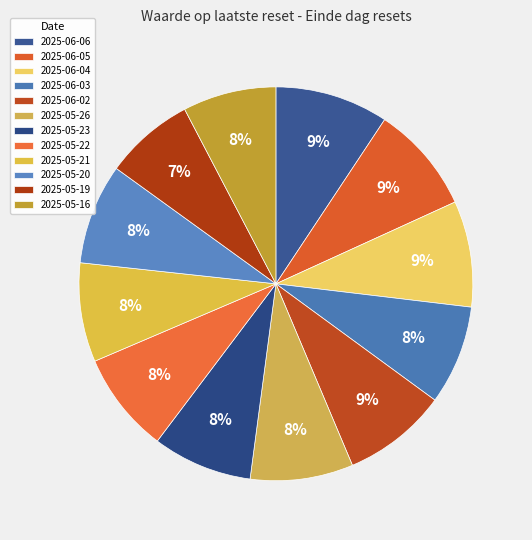

Do 2025-05-16 and 2025-05-26 together represent more than half of the pie?

No